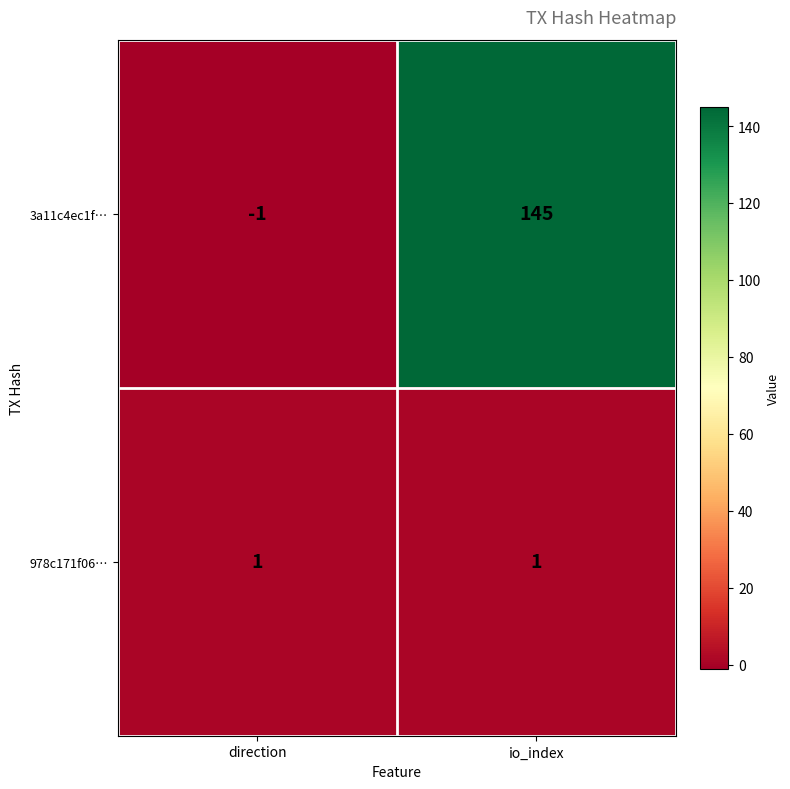

Which category has the lowest value across all series?

direction